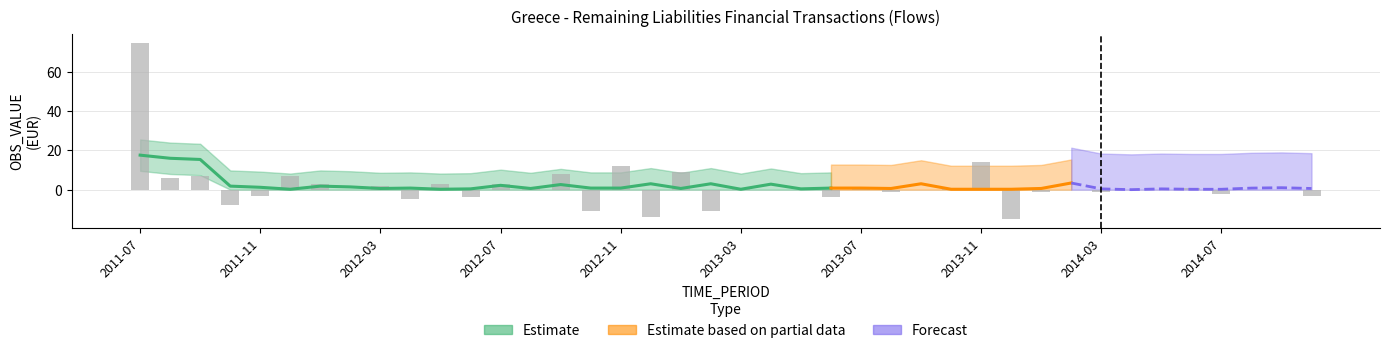

Does the chart contain any negative values?

Yes